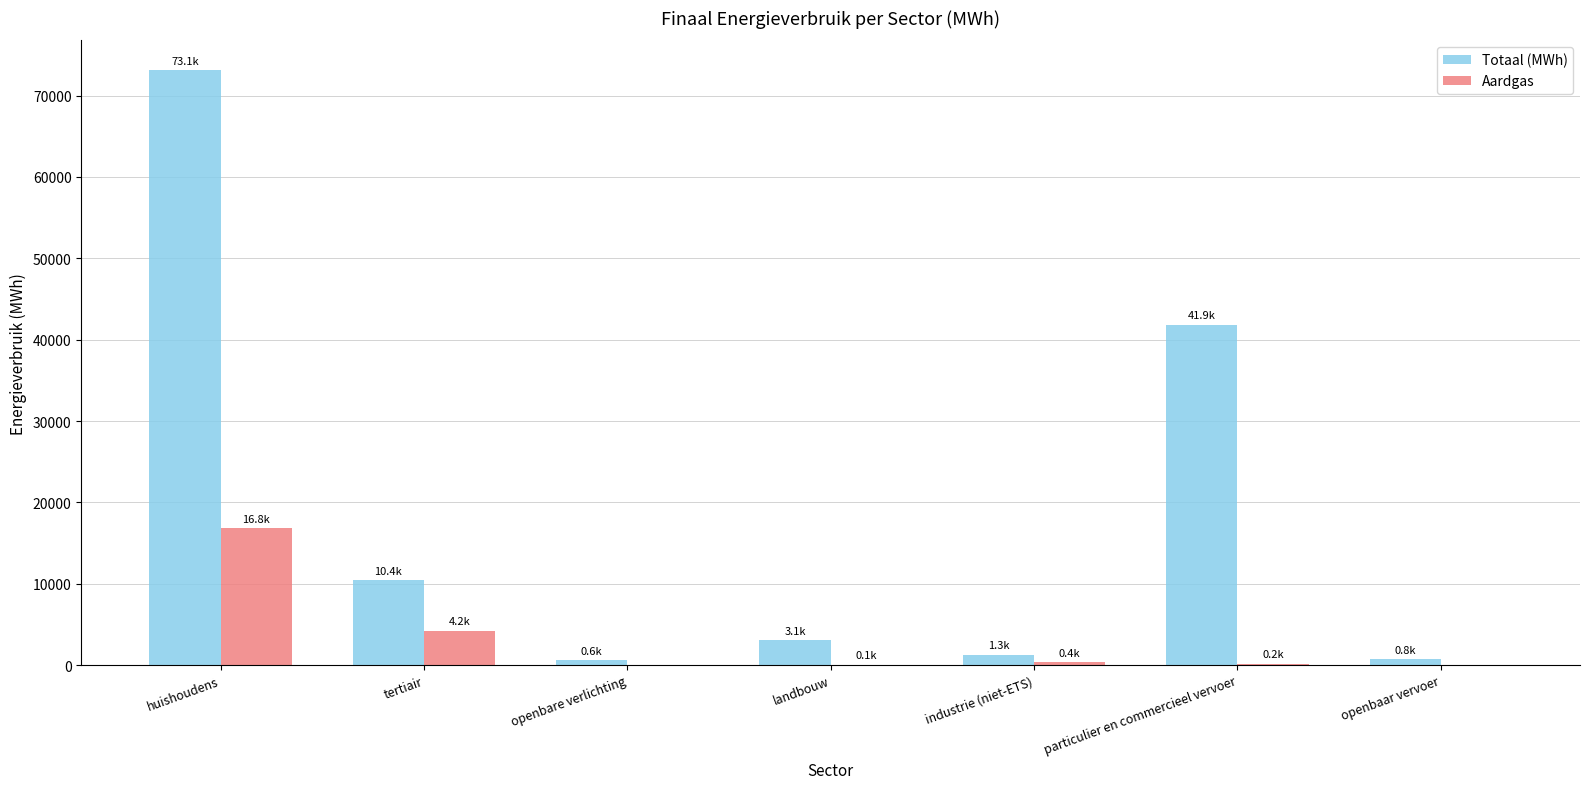

Which category has the highest value across all series?

huishoudens